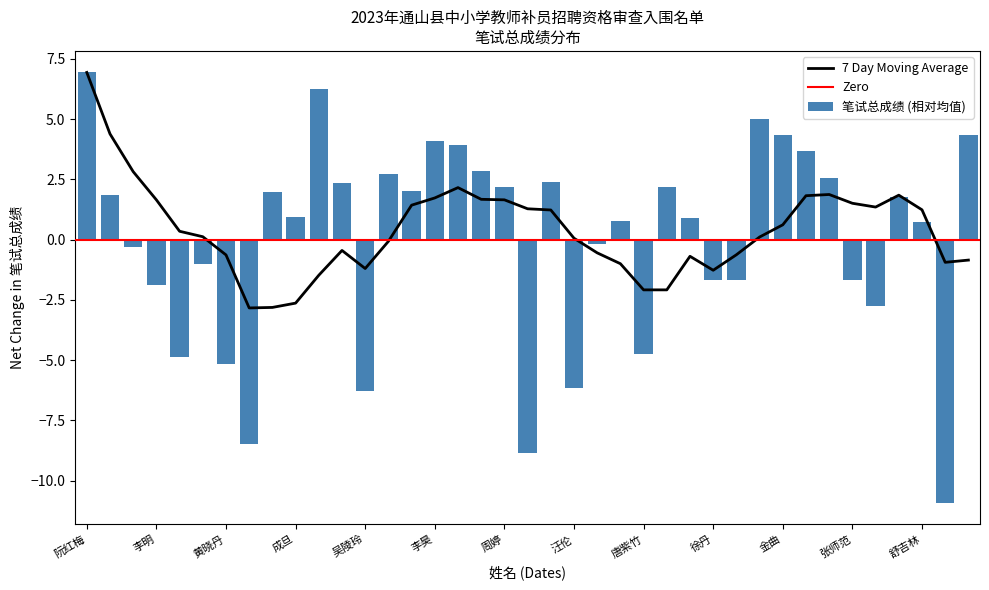

What is the difference between the maximum and second lowest values in the 笔试总成绩 (相对均值) series?

15.8